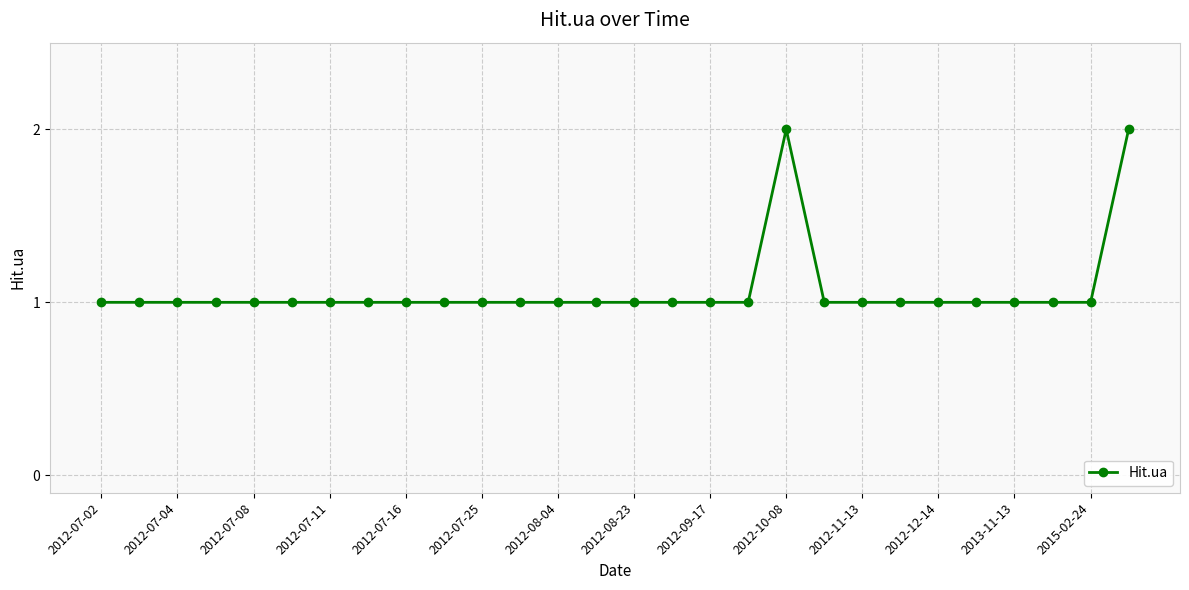

What is the sum of all values?

30